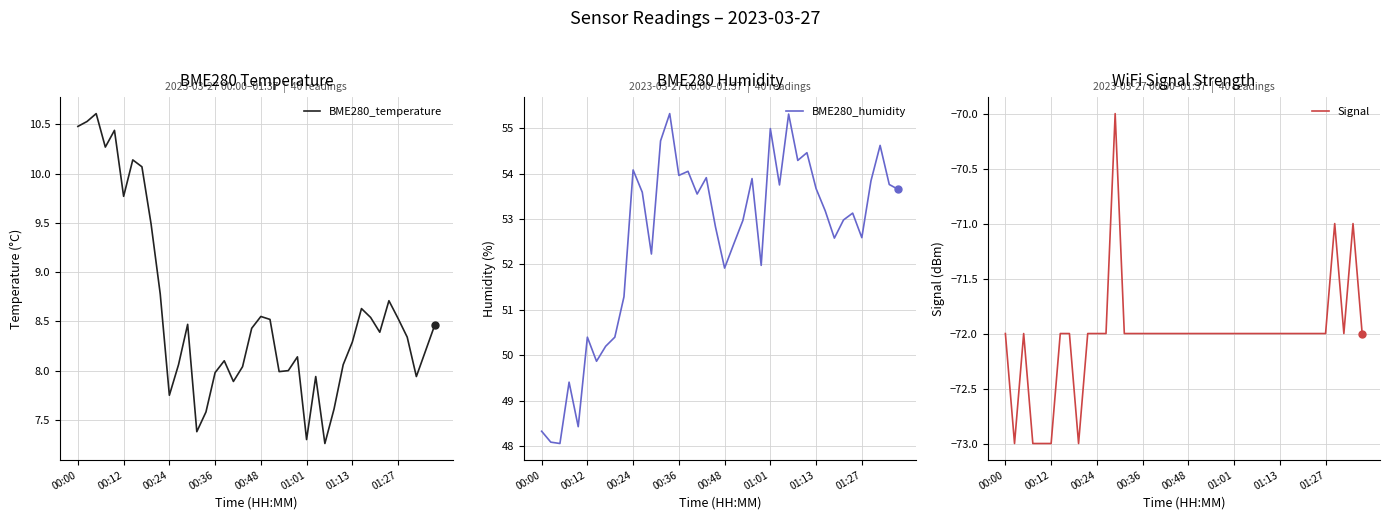

At which category is the sum across all series the highest?

36